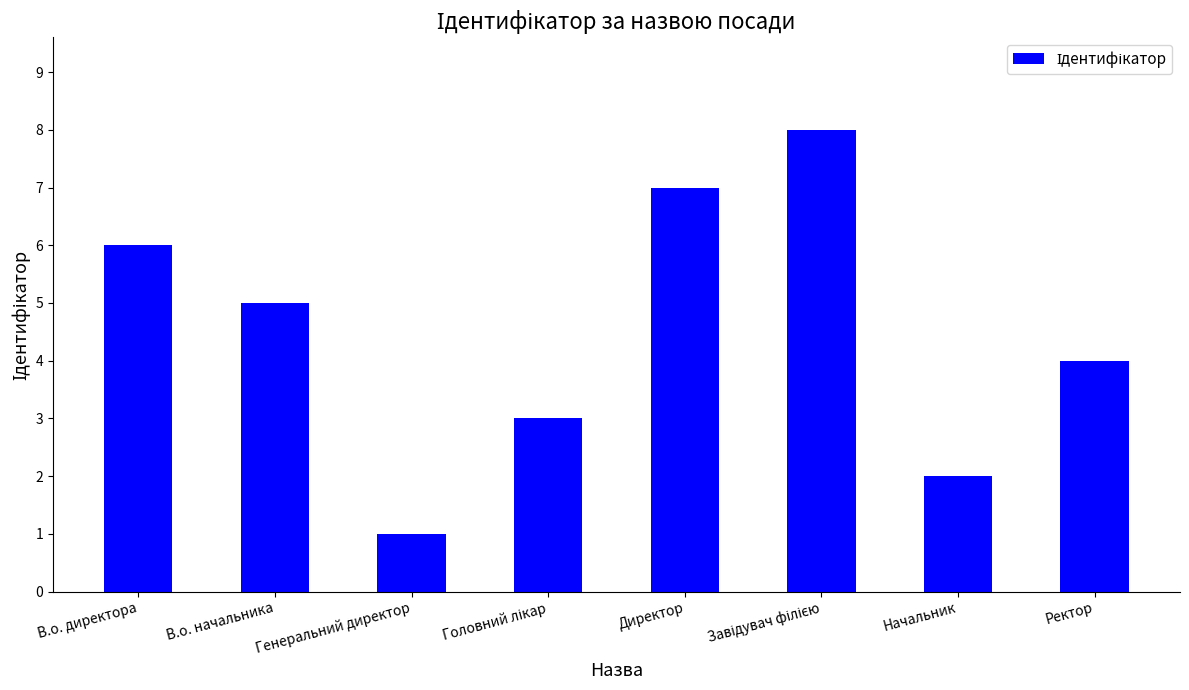

Count the number of data series in this chart.

1